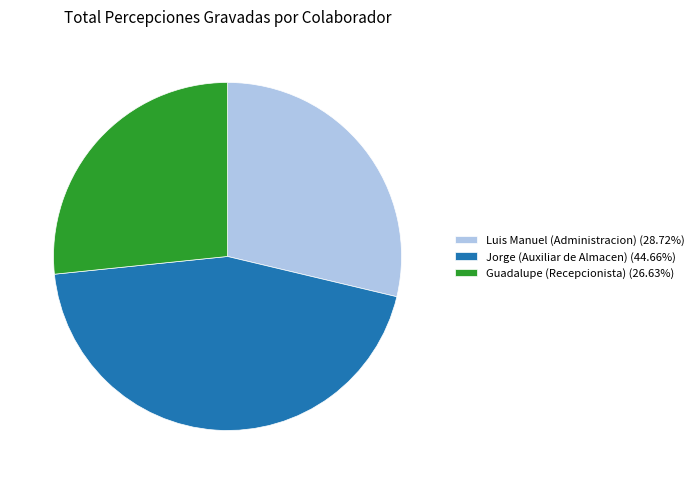

What is the smallest slice in the pie chart?

Guadalupe (Recepcionista)